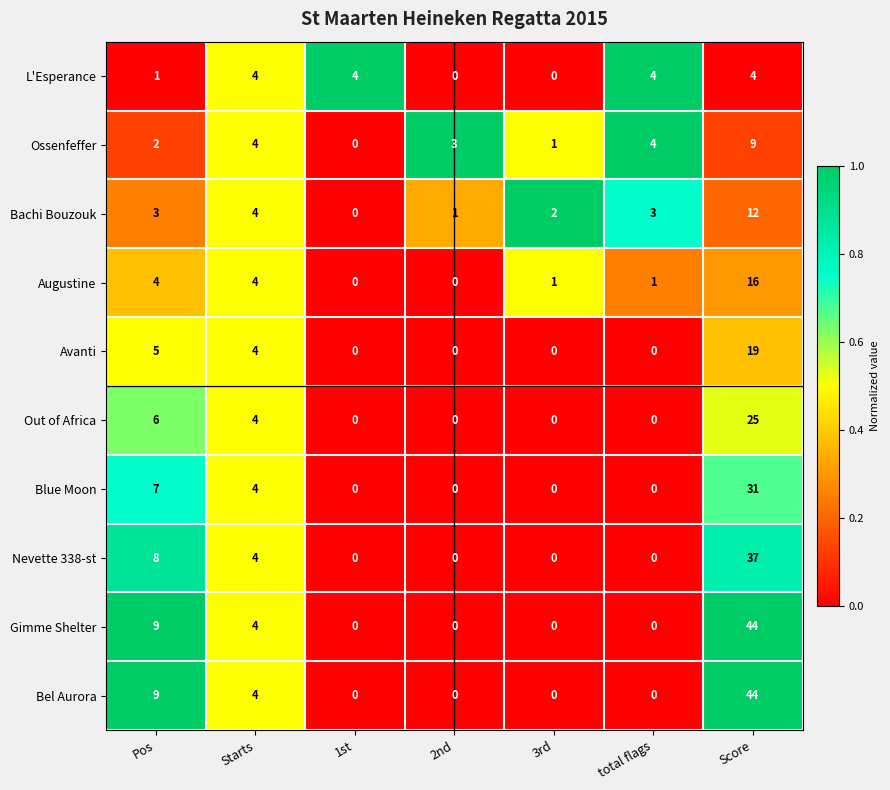

What is the difference between the second highest and minimum values in the Nevette 338-st series?

8